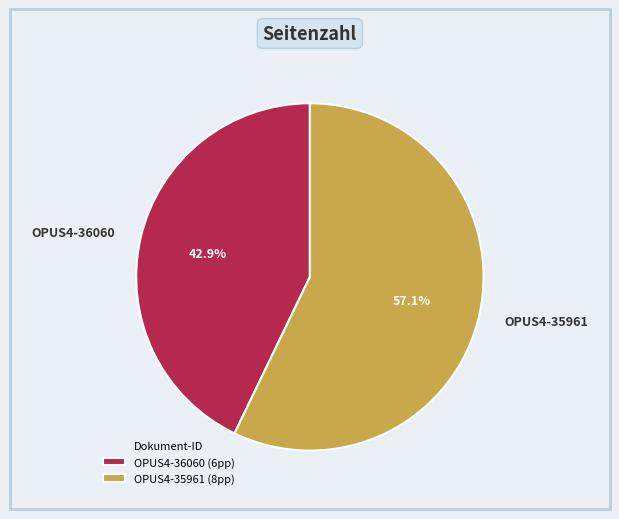

Count the number of slices in the pie.

2